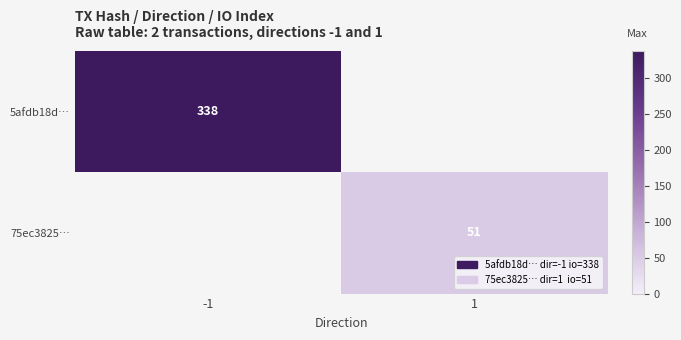

The value of 5afdb18d… at -1 is 553. True or false?

False